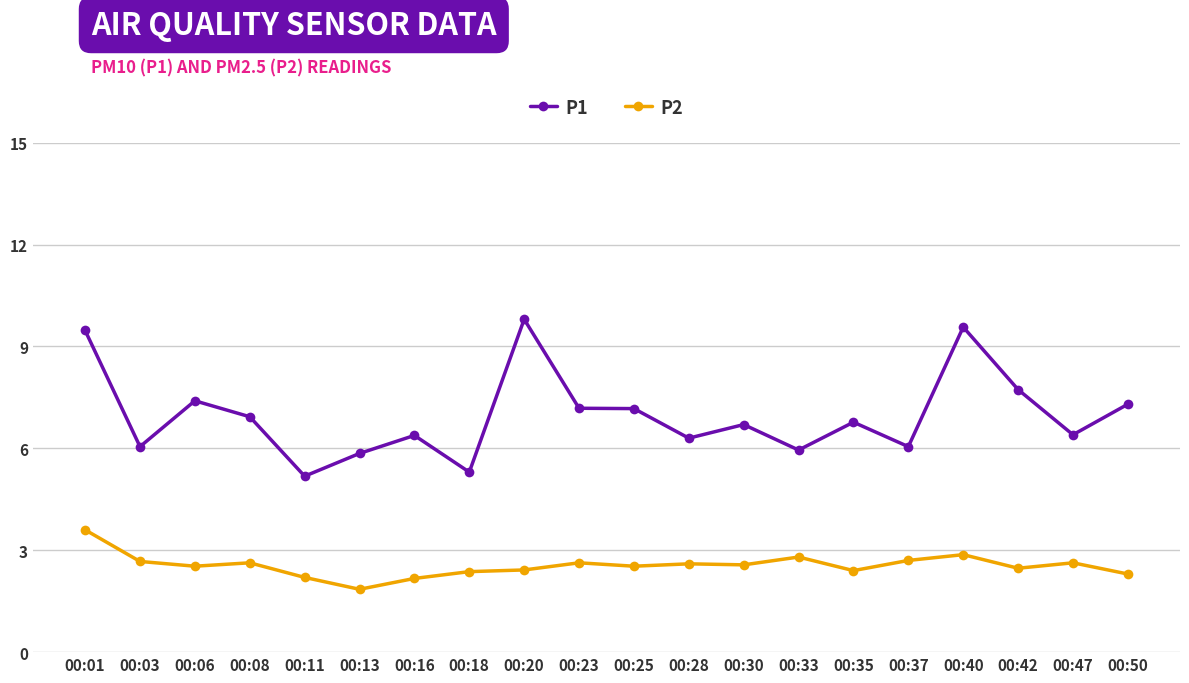

How many lines are shown in the chart?

2